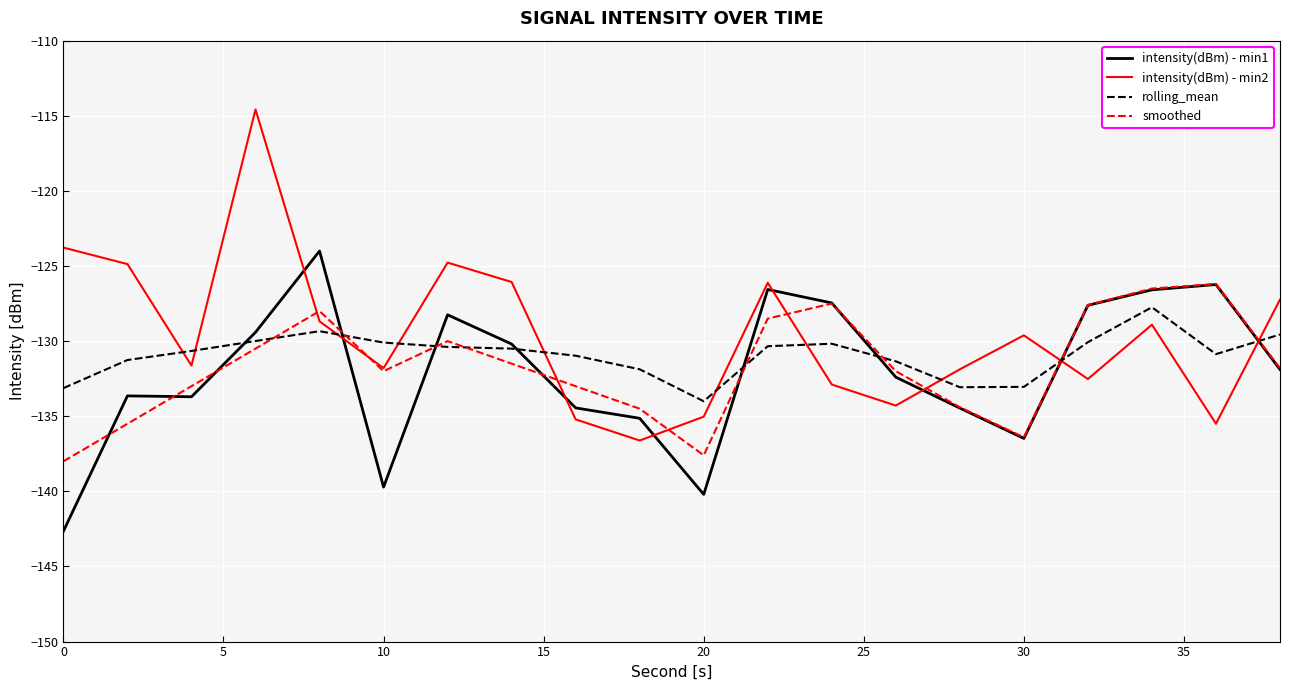

Which series has the widest spread of values?

intensity(dBm) - min2